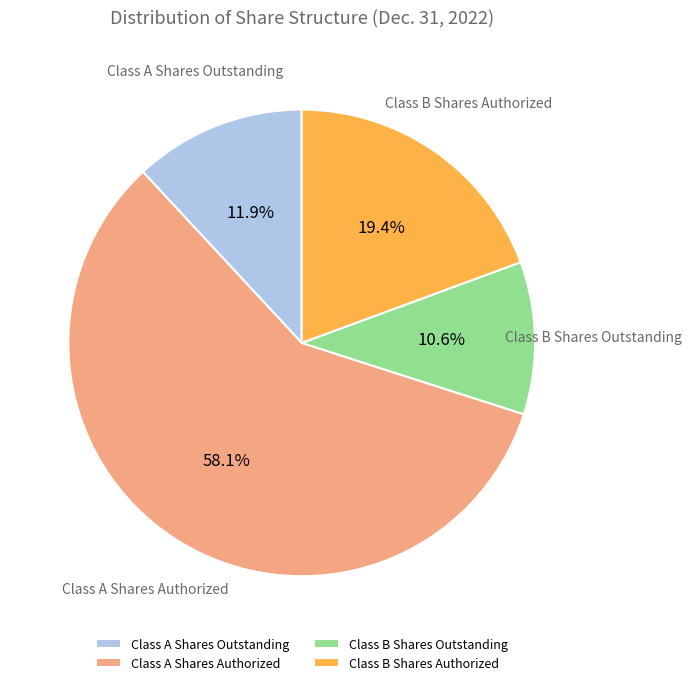

Rank the categories by value from highest to lowest.

Class A Shares Authorized, Class B Shares Authorized, Class A Shares Outstanding, Class B Shares Outstanding